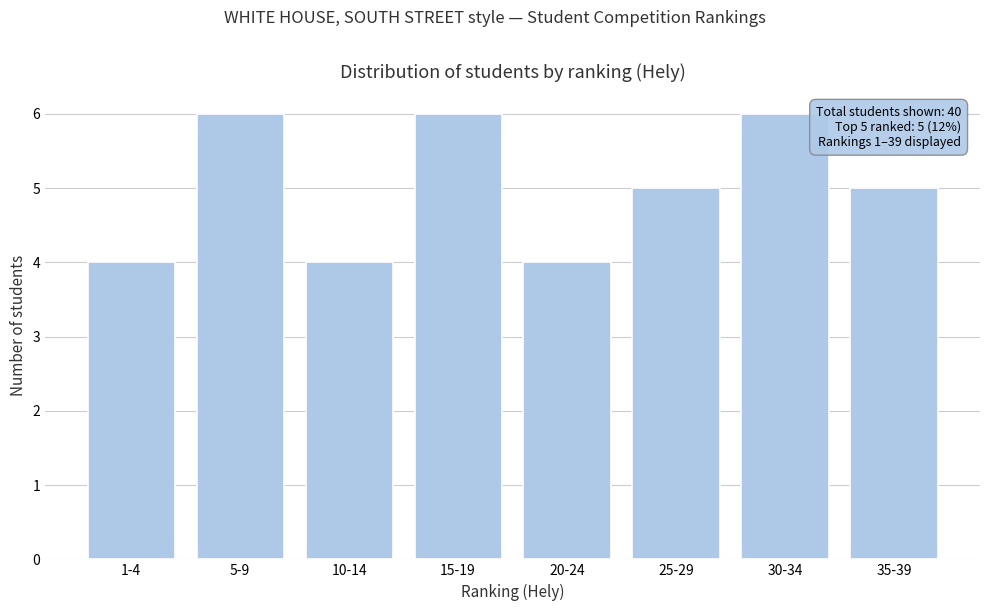

Reading left to right, what are all the values shown in this chart?

4	6	4	6	4	5	6	5